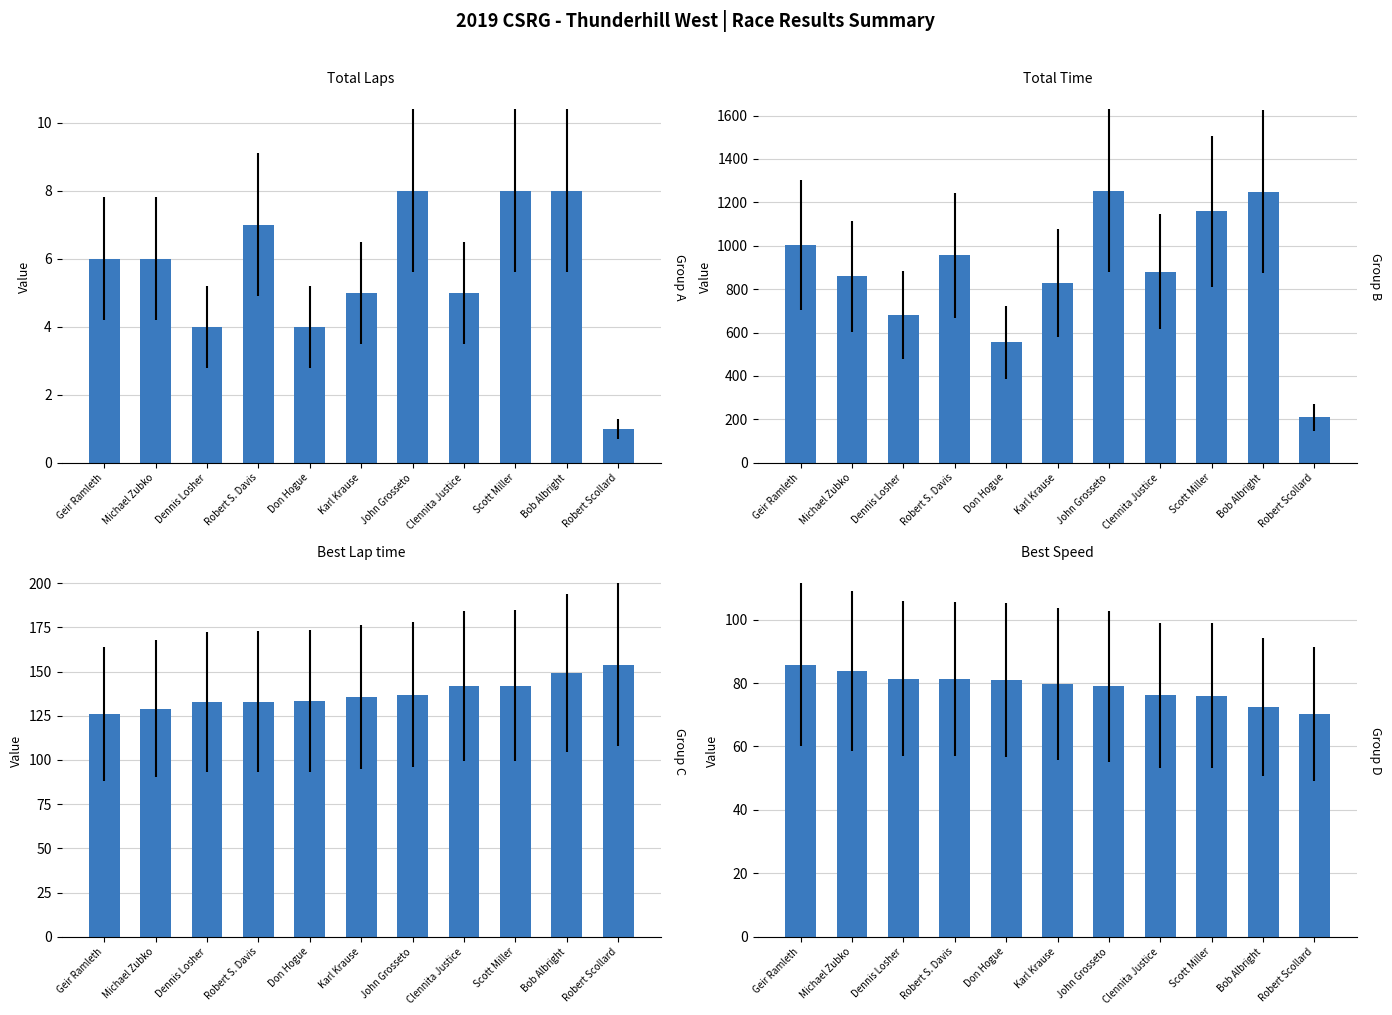

What is the label of the 1st bar from the right?

Robert Scollard